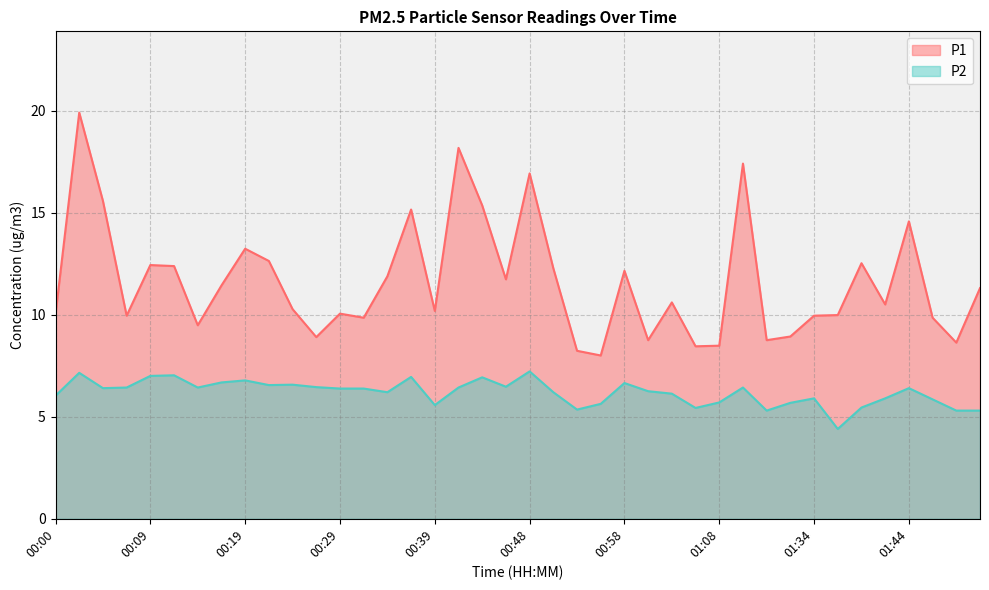

At which label does P2 first exceed 6?

00:00